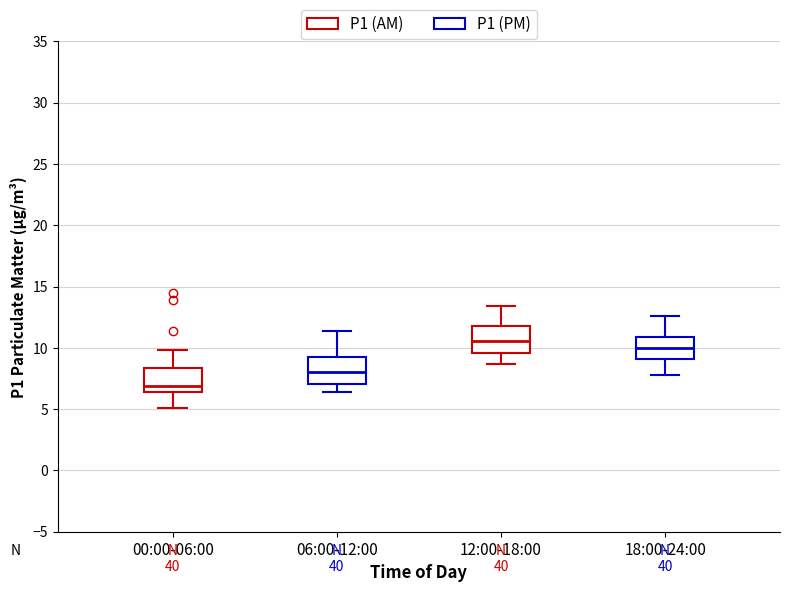

Reading left to right, read every box against the y-axis: the position of its median line, the range the box covers, and the ends of its whiskers. The values are not printed on the chart, so give them approximately, as read against the axis.

00:00-06:00: median 7.0, box 6.5 to 8.5, whiskers 5.0 to 10.0
06:00-12:00: median 8.0, box 7.0 to 9.0, whiskers 6.5 to 11.5
12:00-18:00: median 10.5, box 9.5 to 12.0, whiskers 8.5 to 13.5
18:00-24:00: median 10.0, box 9.0 to 11.0, whiskers 8.0 to 12.5